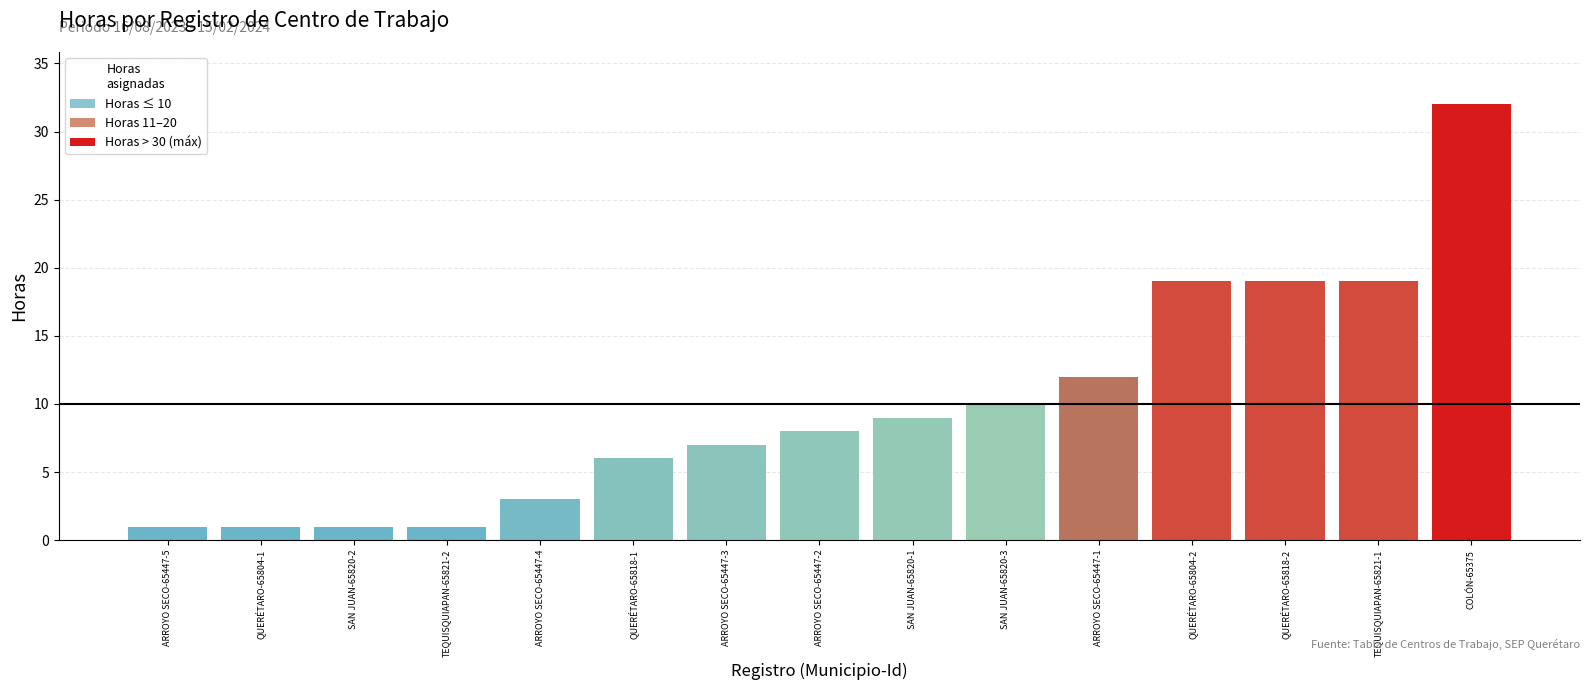

What is the smallest value displayed?

1